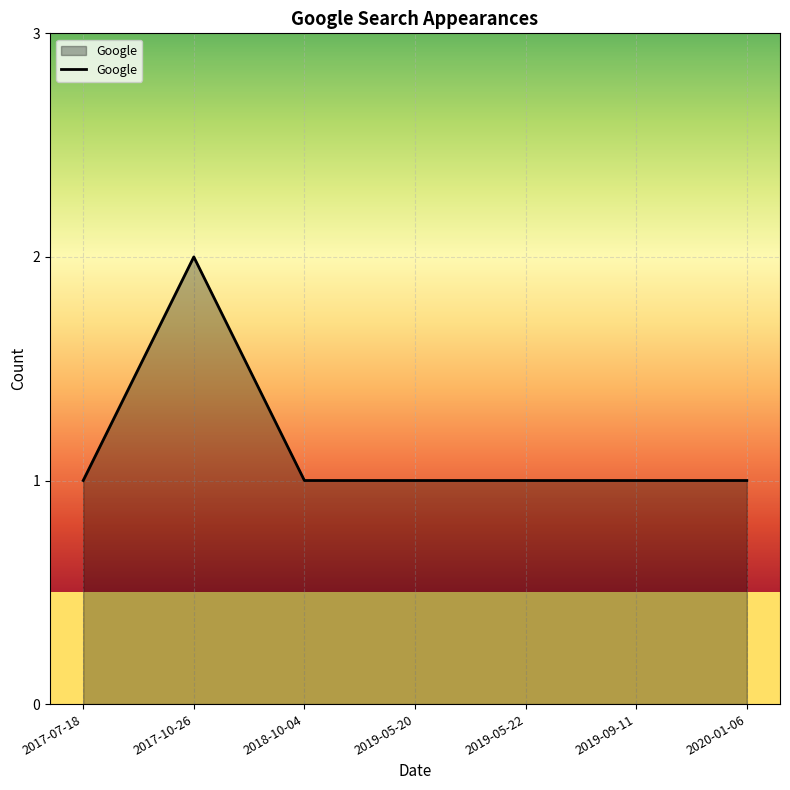

The chart shows a value of 1 at 2019-09-11. True or false?

True